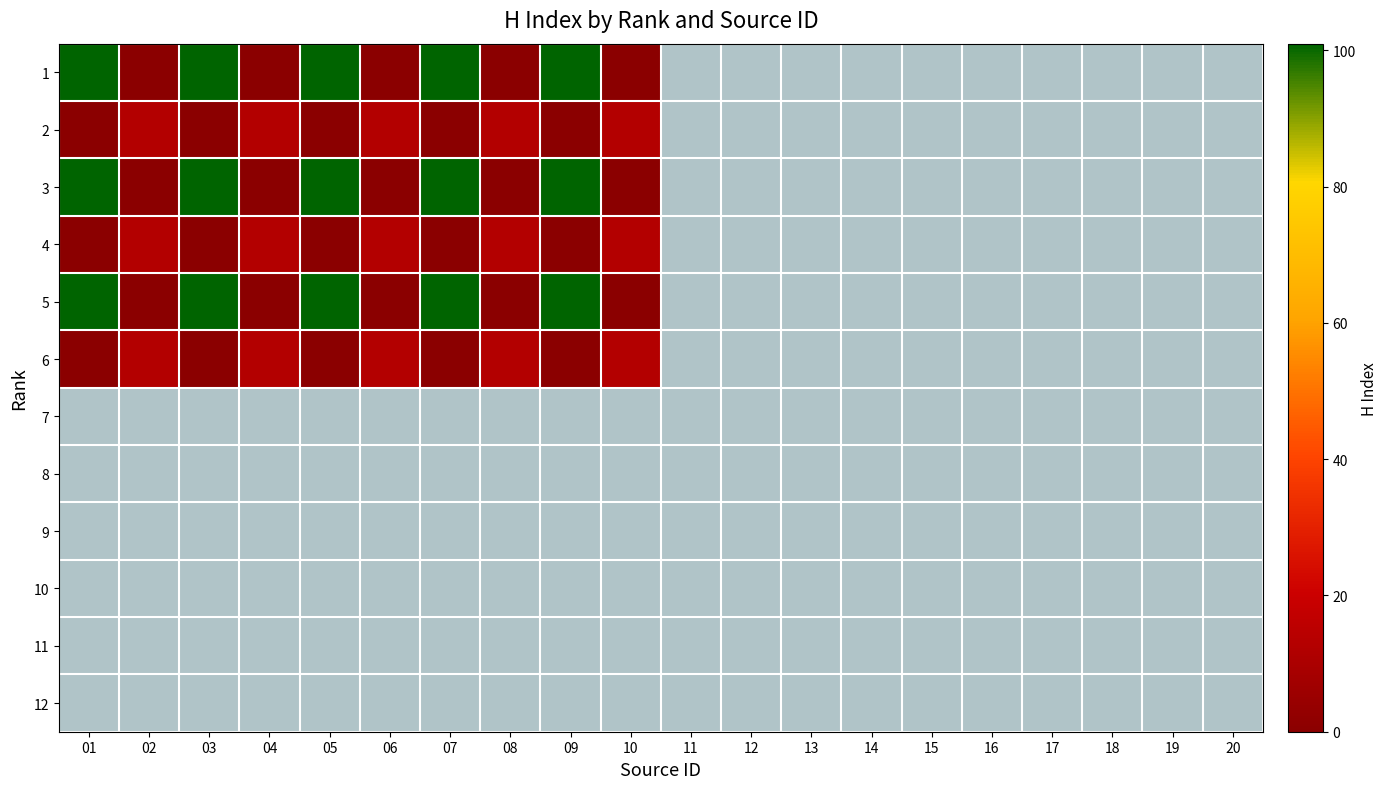

At 11, list the series in order from largest to smallest.

1, 2, 3, 4, 5, 6, 7, 8, 9, 10, 11, 12